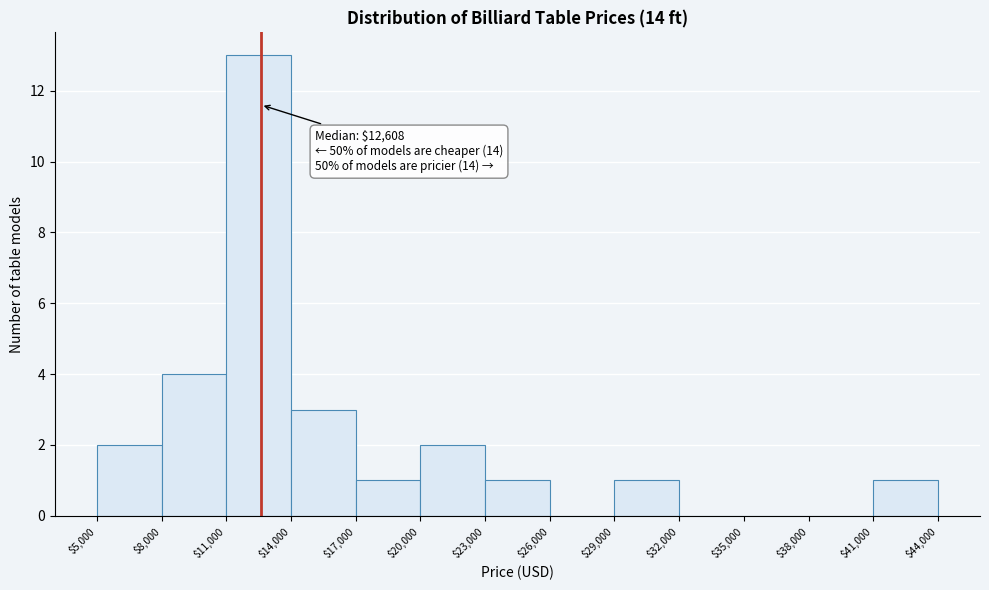

Which range on the x-axis has the tallest bar?

$11,000 to $14,000